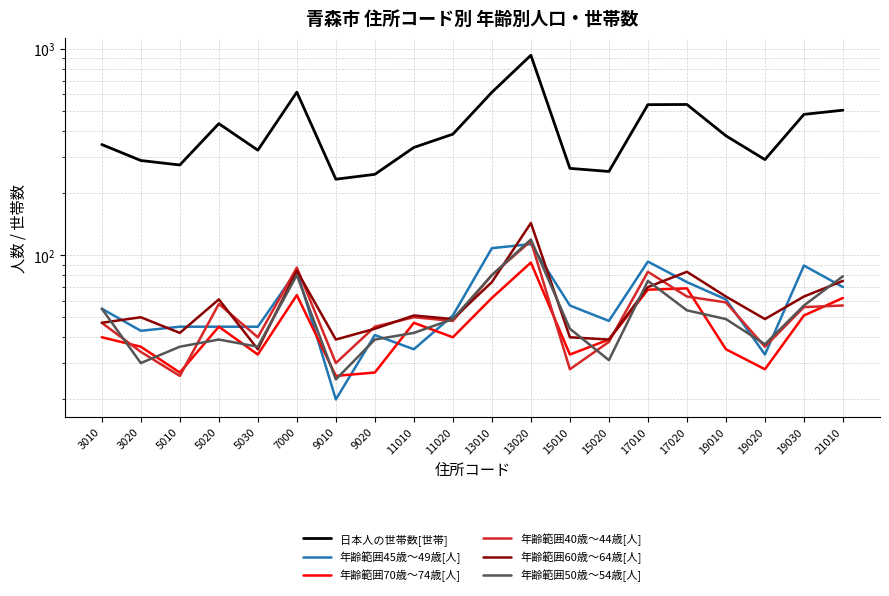

Reading left to right, list all the values displayed in this chart.

日本人の世帯数[世帯]: 343	287	273	433	322	615	233	246	332	385	614	928	263	254	535	536	378	290	480	503
年齢範囲45歳～49歳[人]: 55	43	45	45	45	84	20	41	35	51	108	113	57	48	93	74	61	33	89	70
年齢範囲70歳～74歳[人]: 40	36	27	45	33	64	26	27	47	40	62	92	33	39	68	69	35	28	51	62
年齢範囲40歳～44歳[人]: 47	34	26	58	40	87	30	45	50	48	80	117	28	38	83	63	59	36	56	57
年齢範囲60歳～64歳[人]: 47	50	42	61	35	84	39	44	51	49	74	143	40	39	70	83	63	49	63	75
年齢範囲50歳～54歳[人]: 55	30	36	39	36	80	25	39	42	49	80	119	44	31	75	54	49	37	57	79